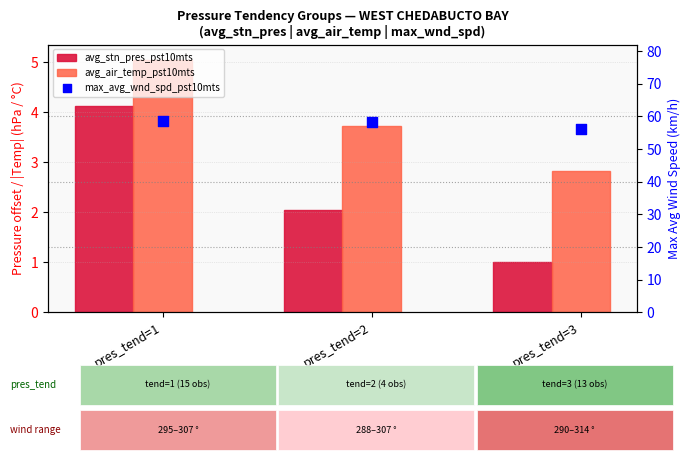

Which series has the largest total across all categories?

max_avg_wnd_spd_pst10mts